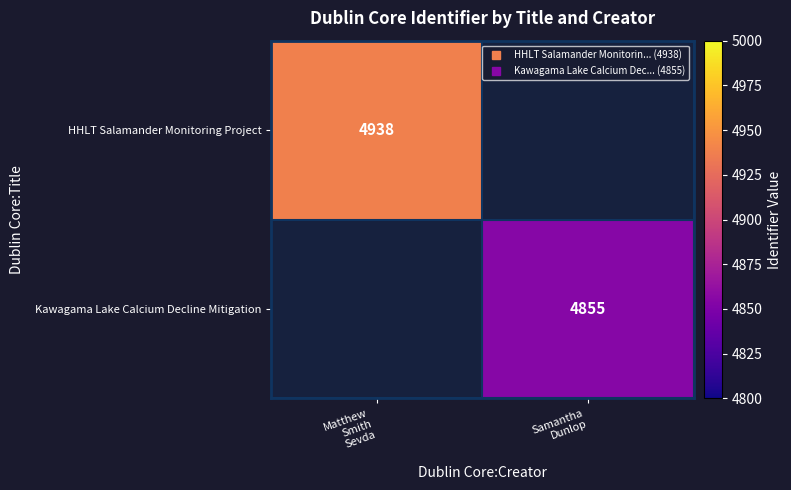

Read the Kawagama Lake Calcium Decline Mitigation value at Samantha Dunlop.

4855.0